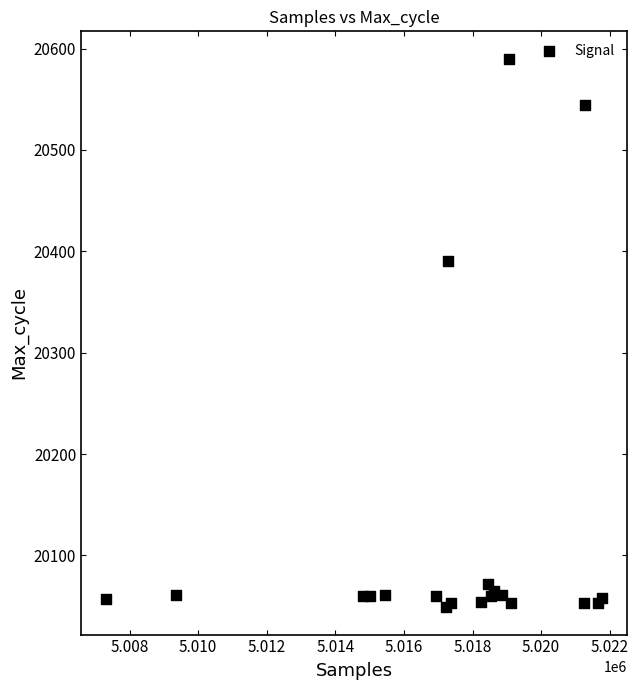

What Y value in the scatter plot is closest to 20319?

20390